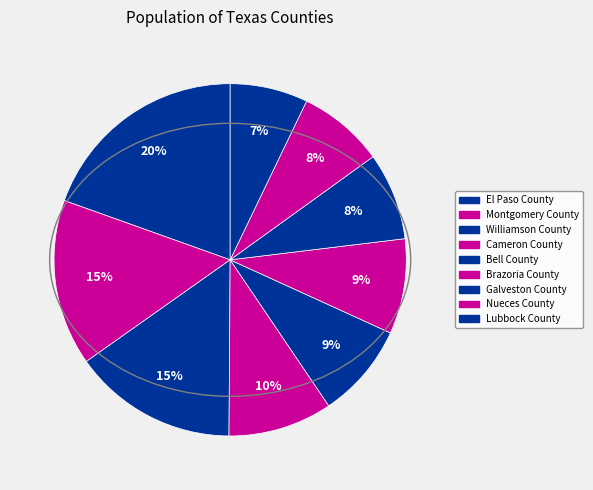

How many segments does this pie chart have?

9